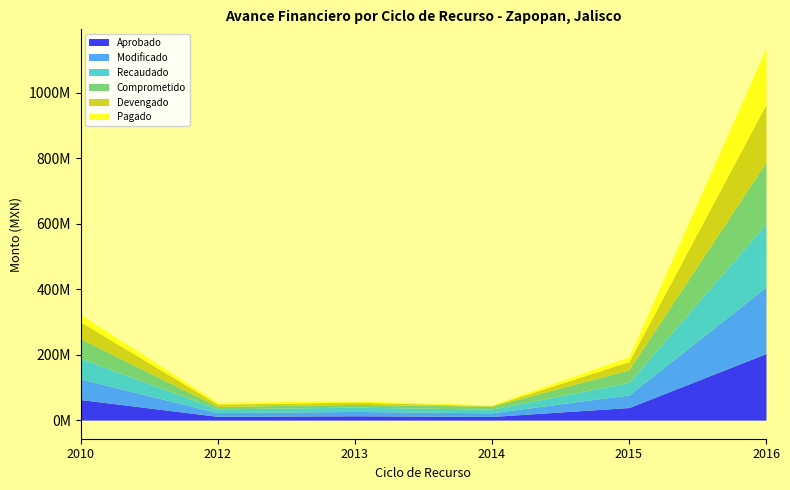

Where is the first local minimum for Pagado?

2014